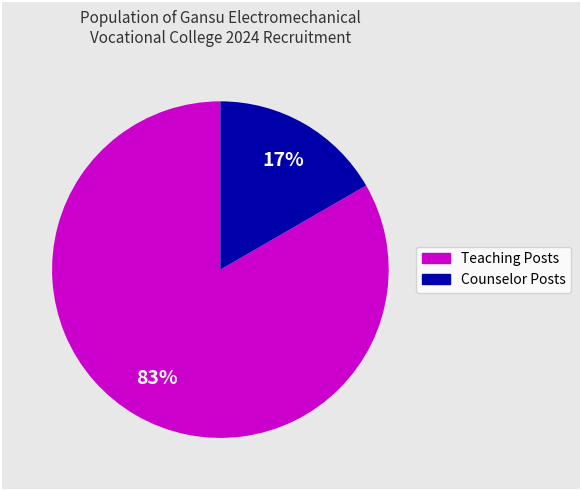

Does any single category account for the majority?

Yes